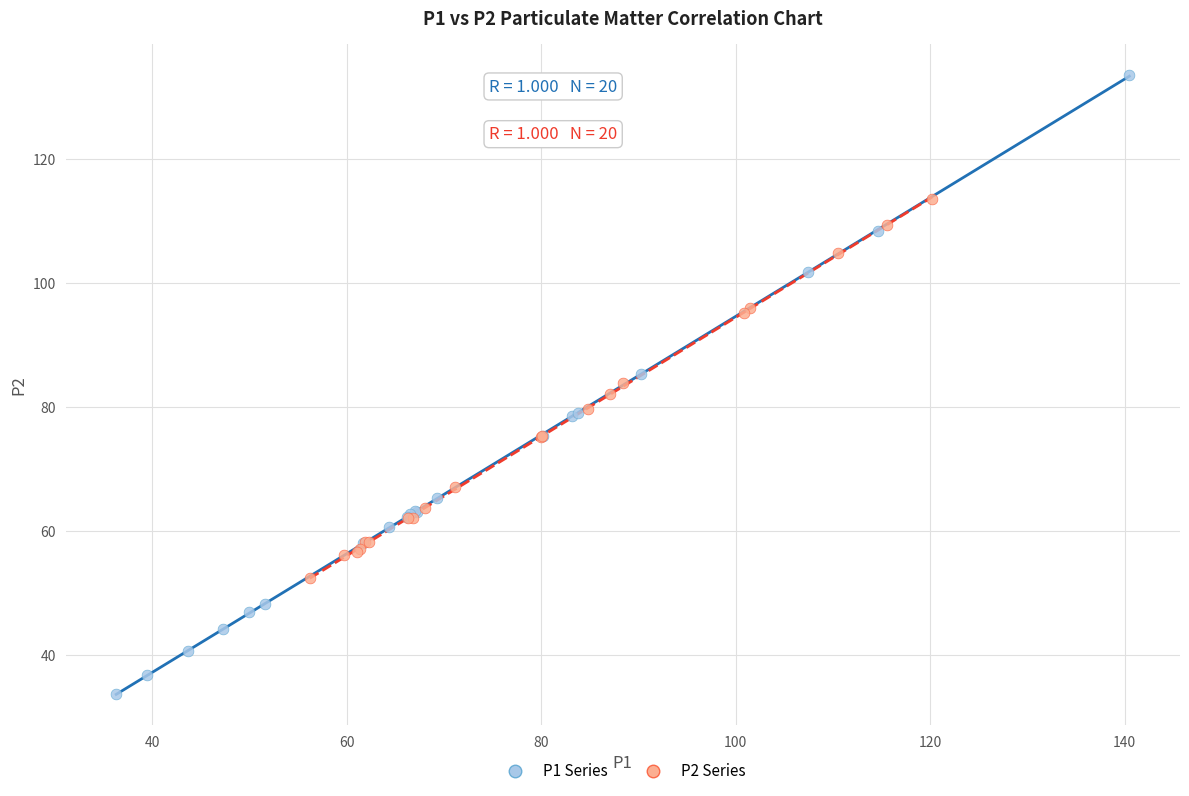

Which series reaches the maximum Y coordinate?

P1 Series